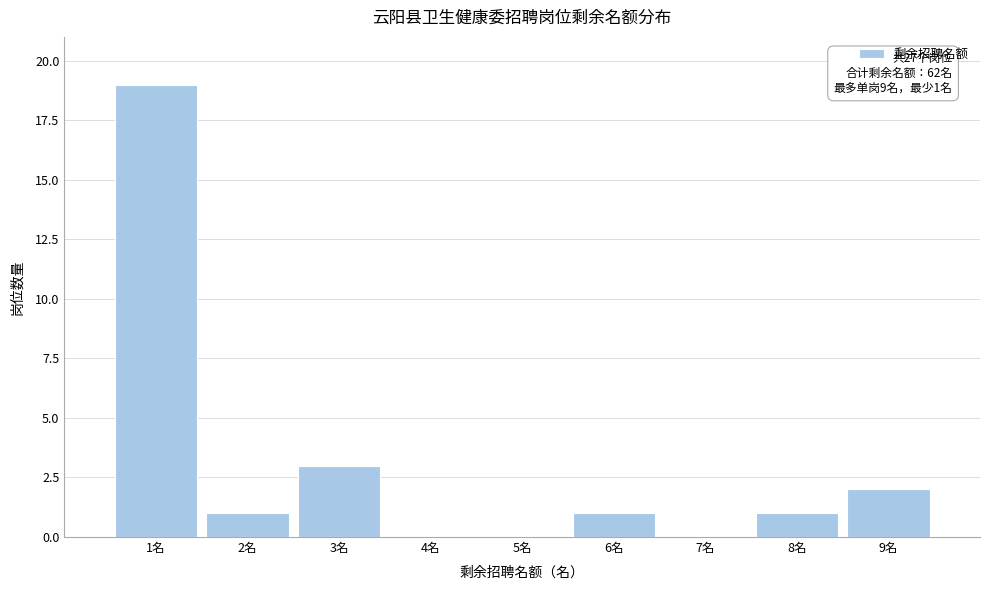

Over which range of the x-axis is the bar tallest?

0.5 to 1.5